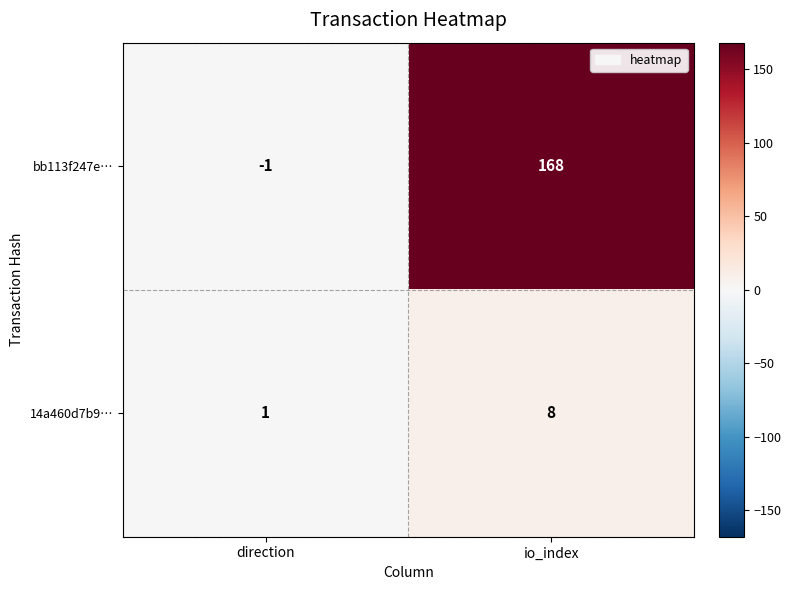

Count the number of categories in the chart.

2